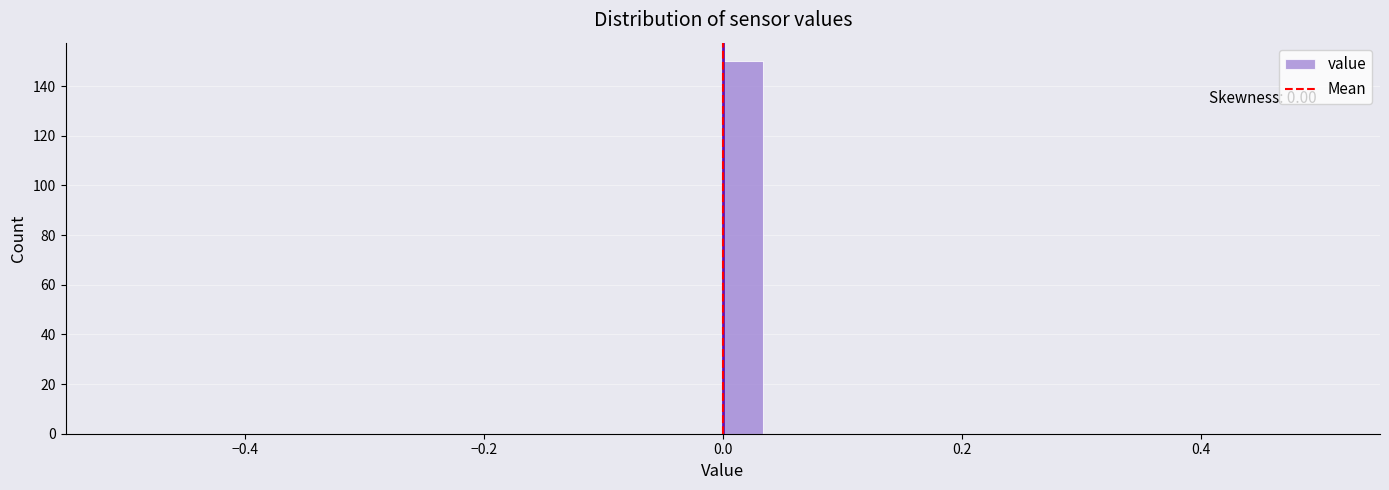

Read against the x-axis, roughly where is the centre of the tallest bar?

0.02